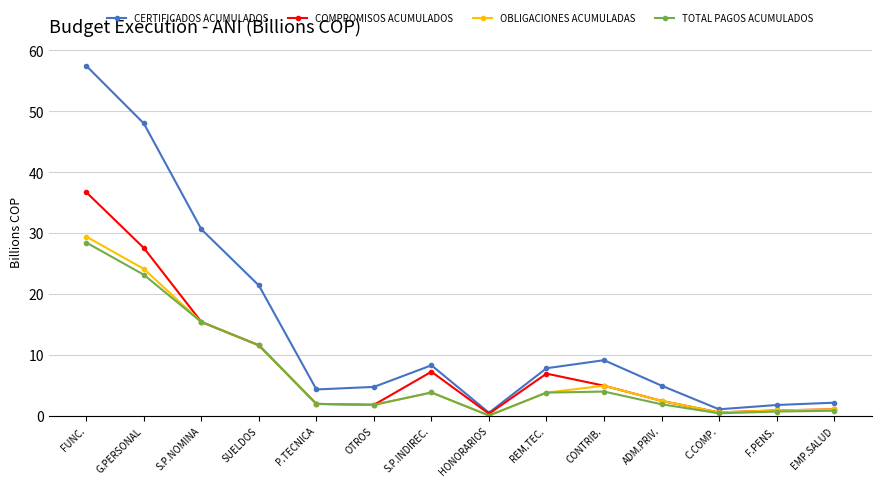

Which category has the lowest value in the OBLIGACIONES ACUMULADAS series?

HONORARIOS